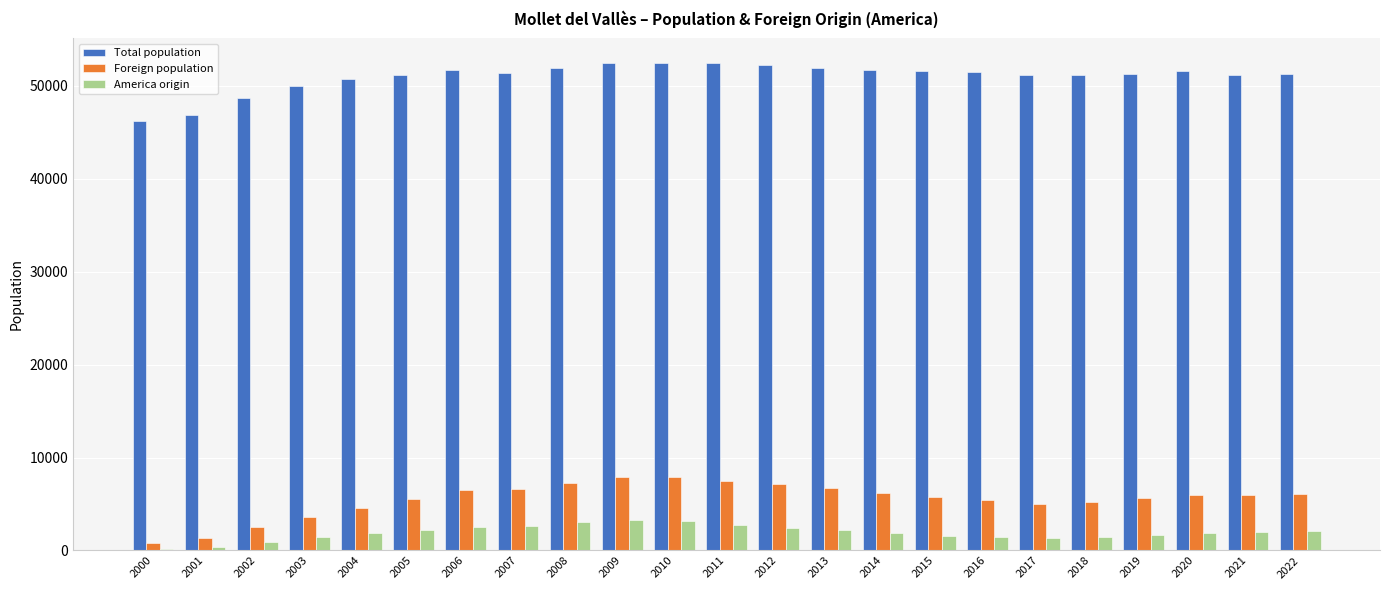

At 2005, list the series in order from smallest to largest.

America origin, Foreign population, Total population